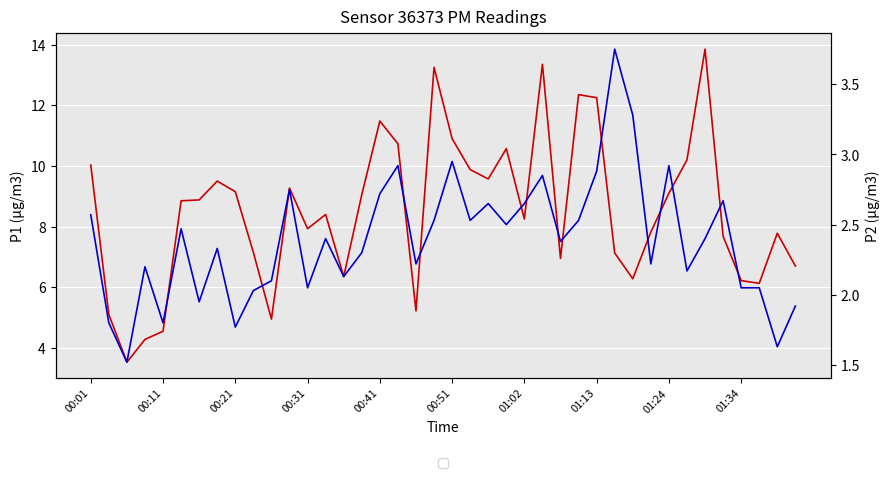

Rank the series by their maximum value, from lowest to highest.

P2, P1